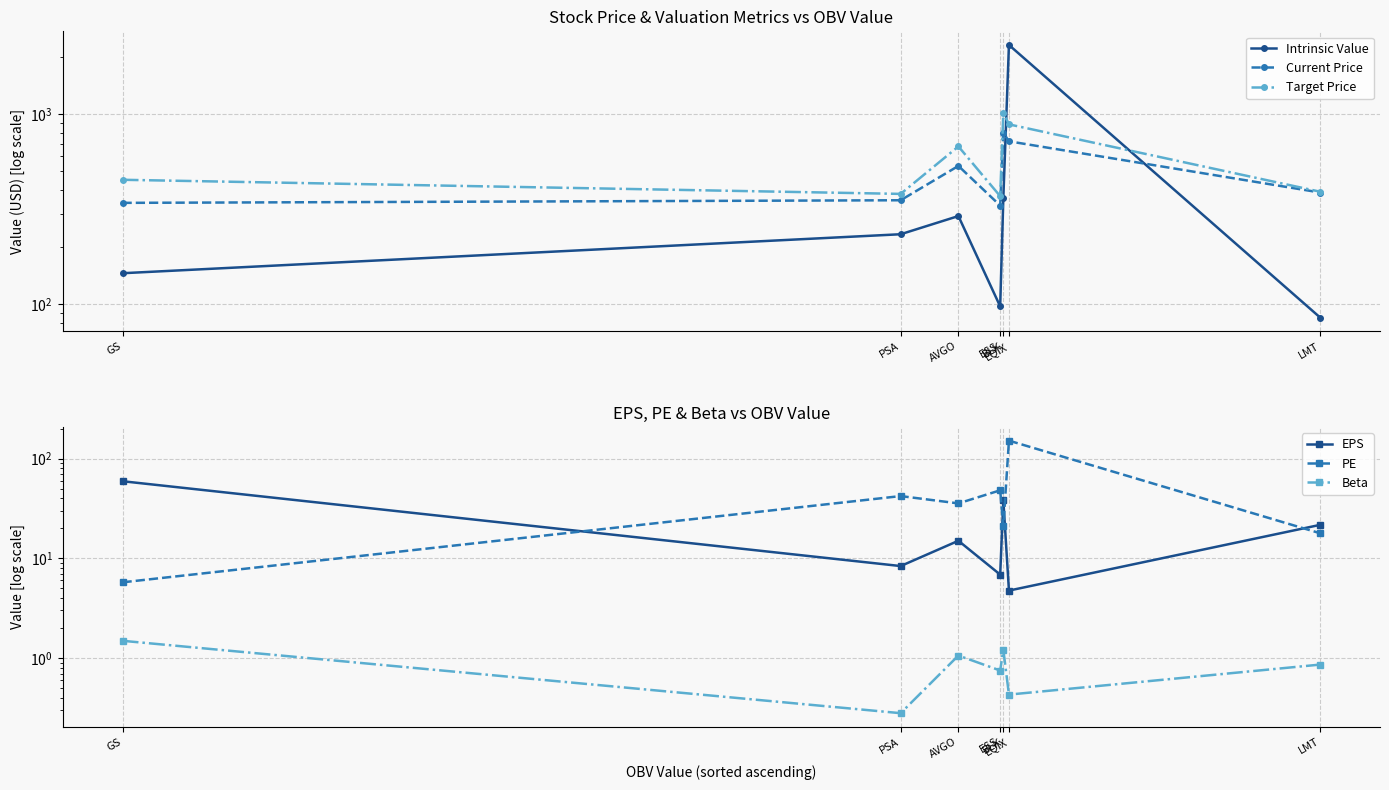

The value of EPS at GS is 59.4. True or false?

True